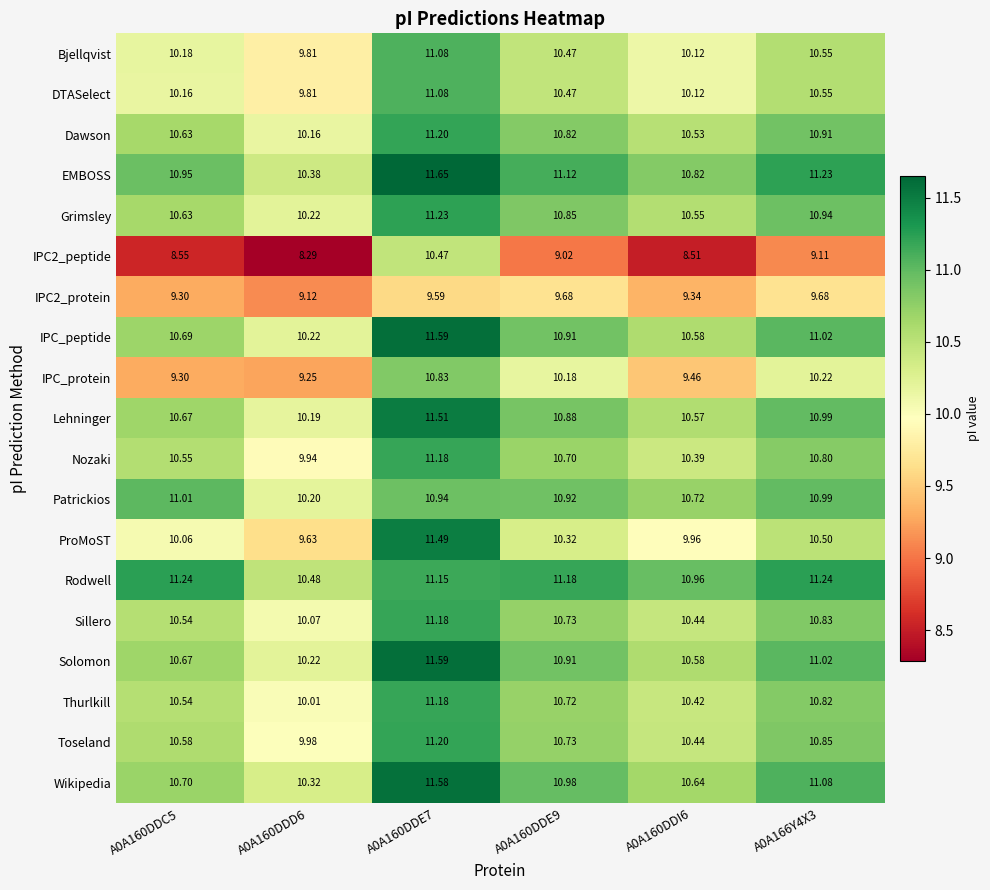

Is the value of Lehninger at A0A160DDI6 greater than the value of DTASelect at A0A160DDC5?

Yes